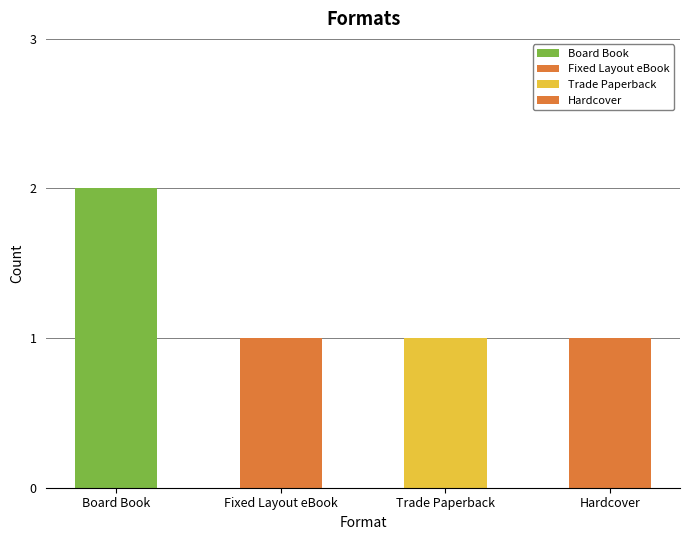

What position from the left is Fixed Layout eBook?

2